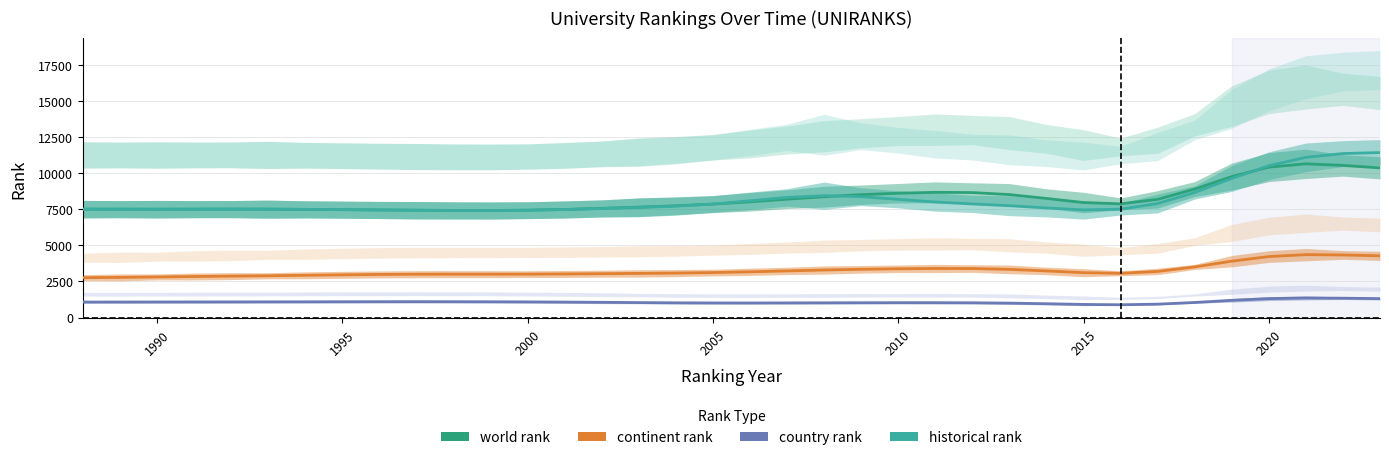

Where is the first local minimum for historical rank?

1990